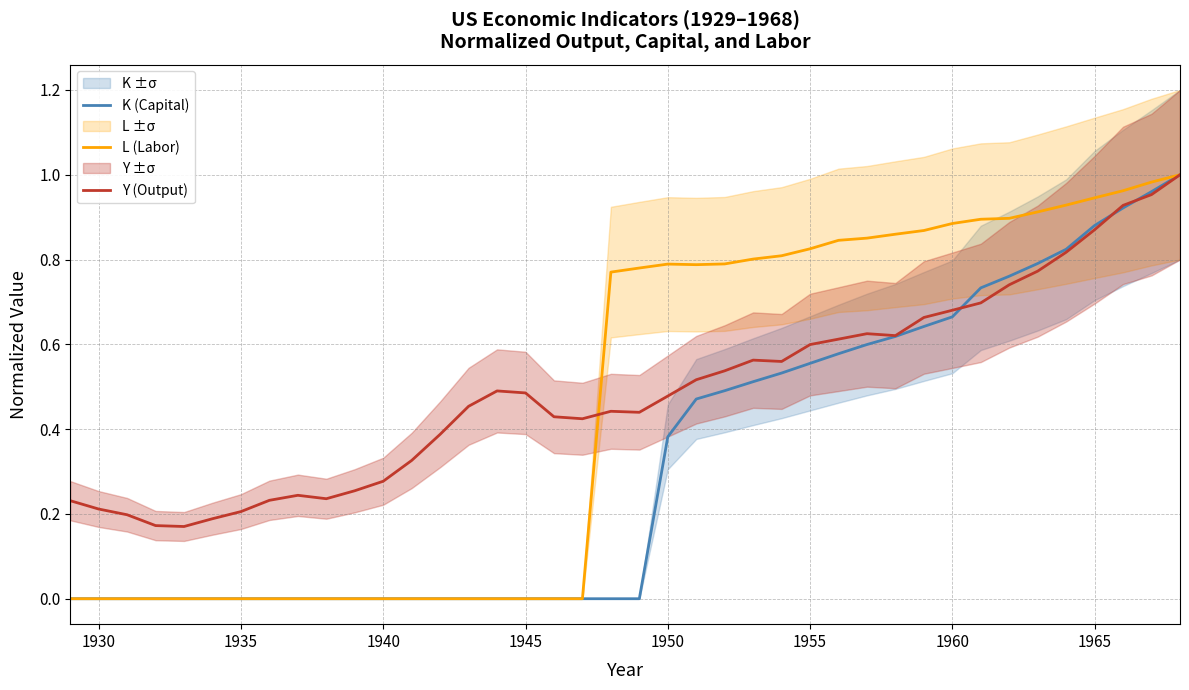

What is the value of the L (Labor) point at the 32nd from the left?

0.9